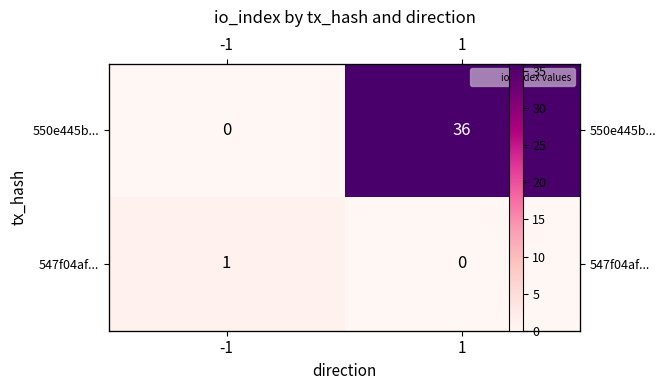

What value does the 550e445b... series have at 1?

36